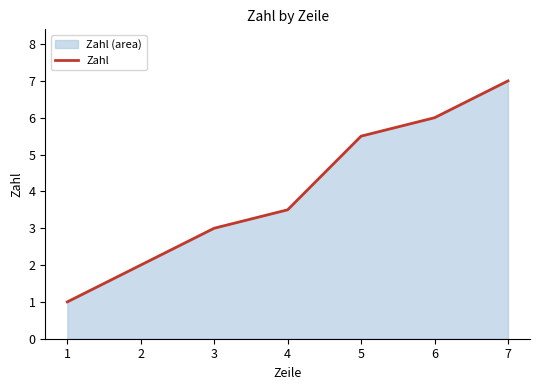

What is the difference between the values at 4 and 5?

2.0